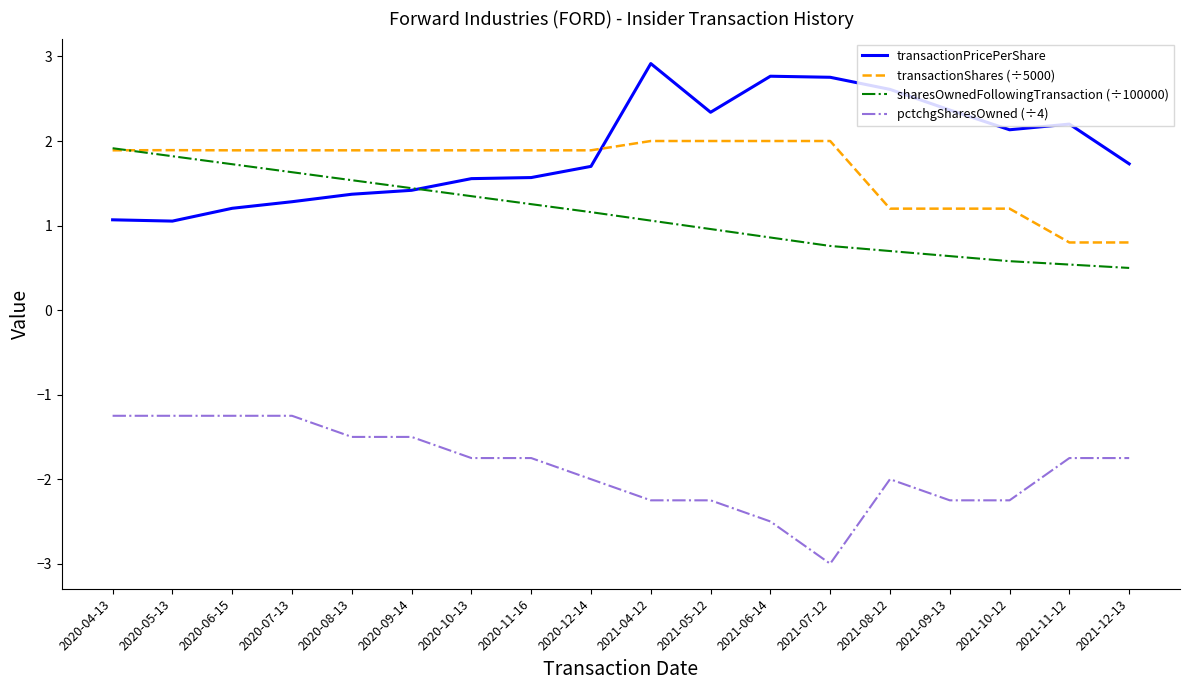

True or false: pctchgSharesOwned (÷4) and transactionPricePerShare intersect in this chart.

False